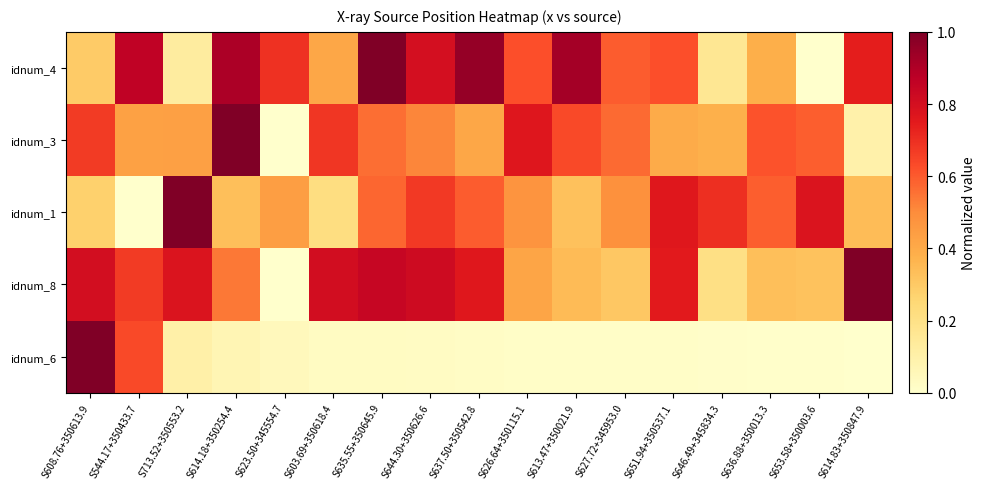

Which series has the largest total across all categories?

idnum_4